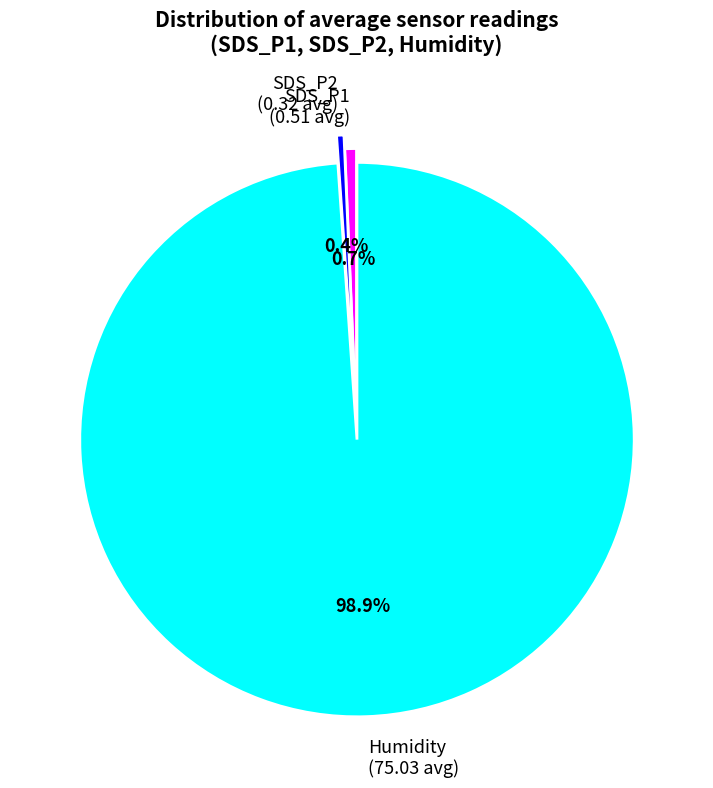

Which slice is the largest?

Humidity (75.03 avg)